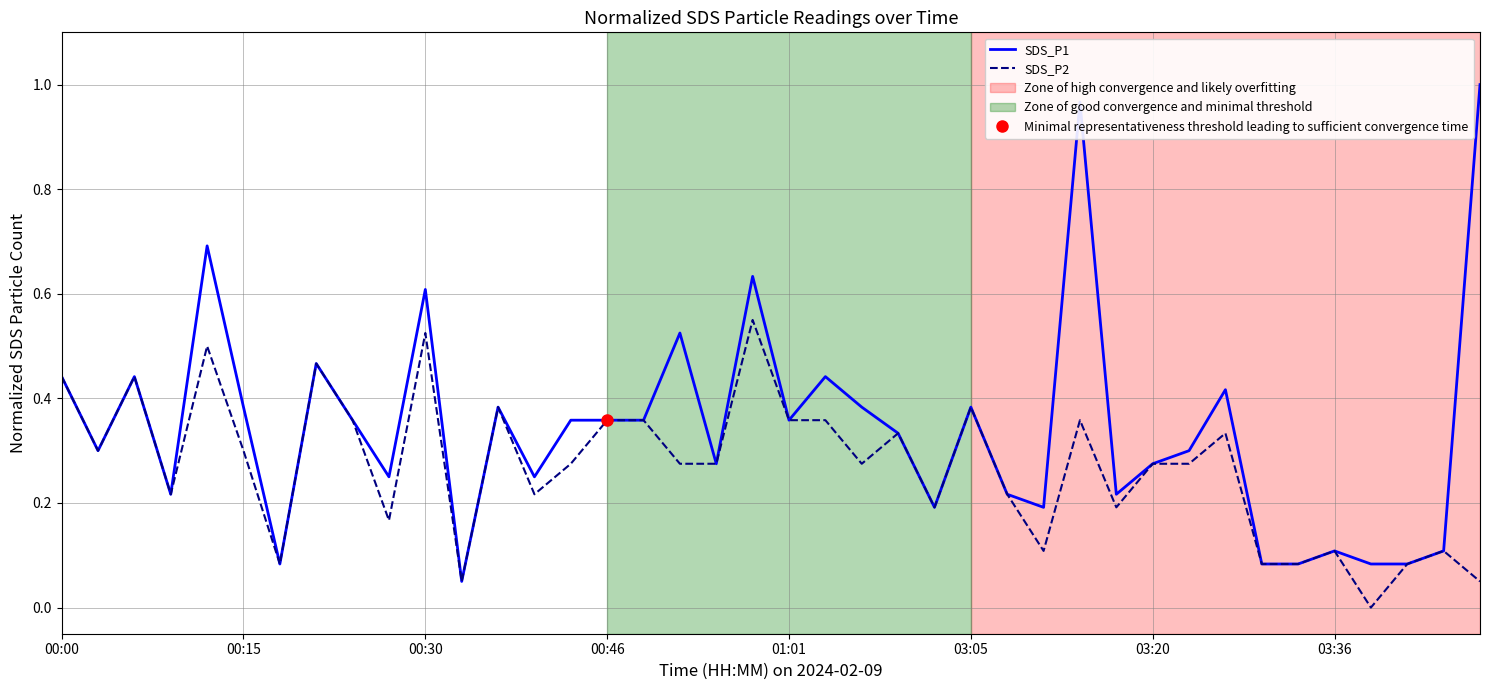

How many distinct data groups are displayed?

2